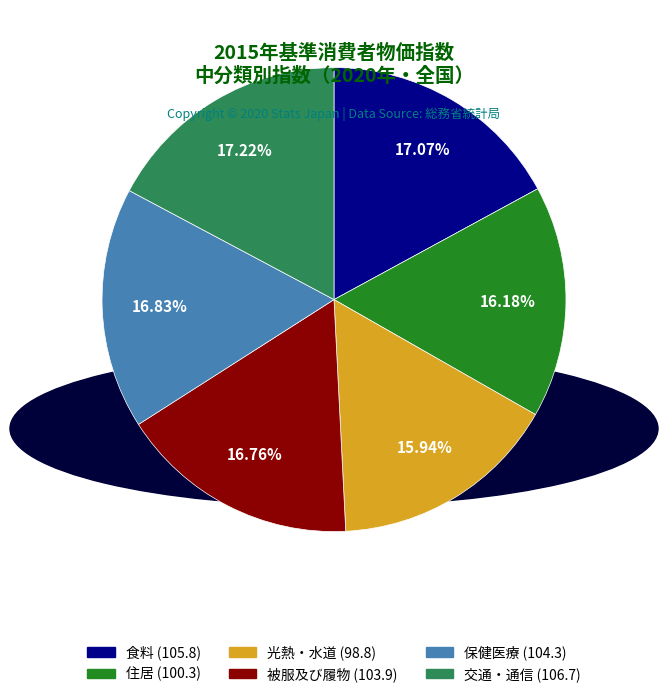

Is there any slice that represents more than half of the pie?

No